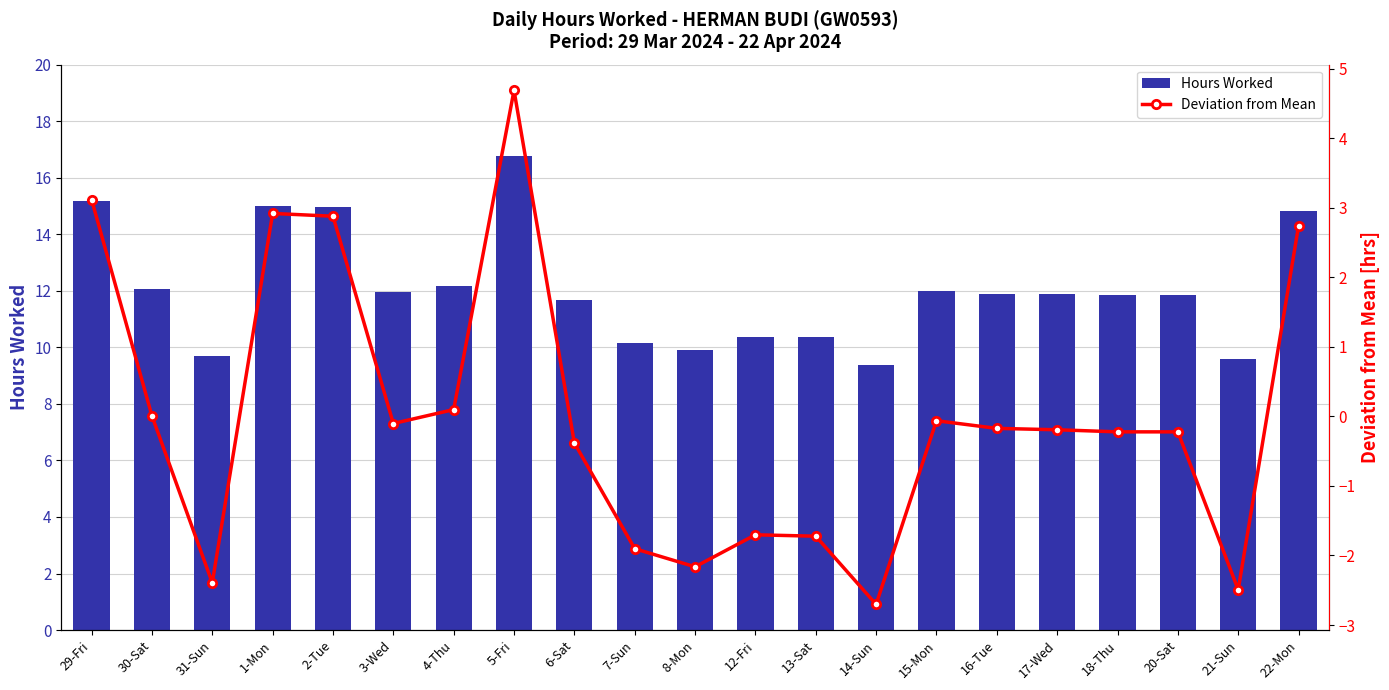

At which category is the sum across all series the highest?

5-Fri